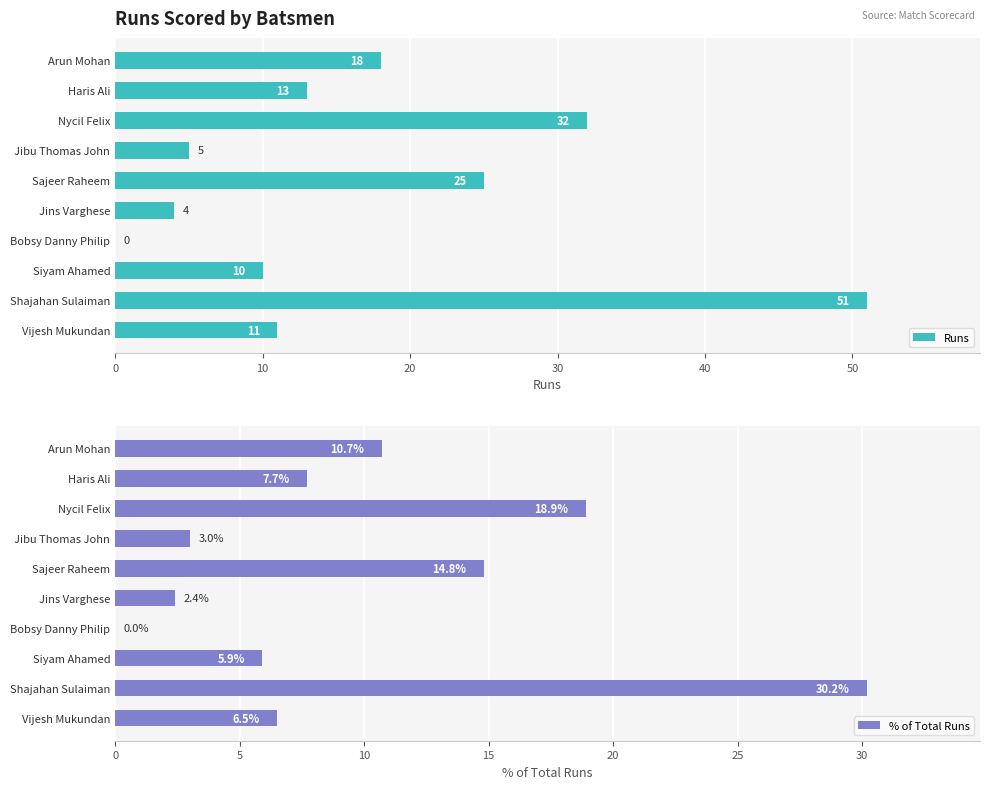

How many bars are there in total?

20